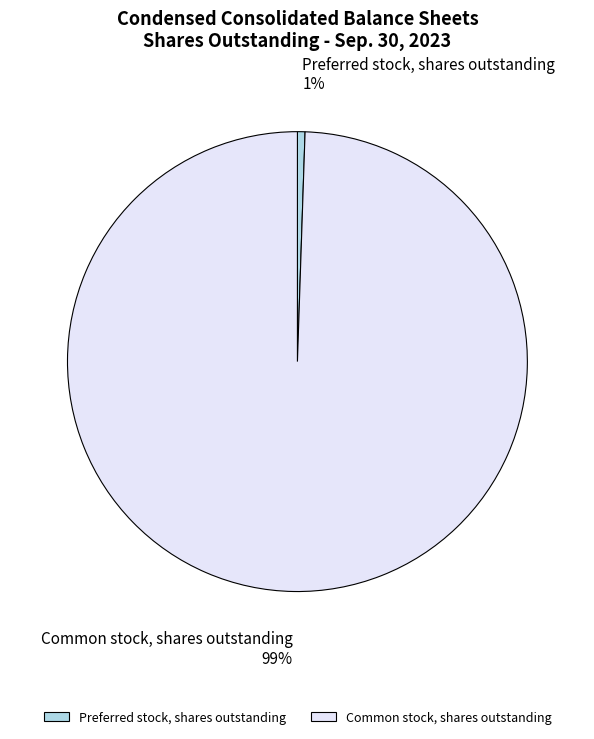

Which slice is the smallest?

Preferred stock, shares outstanding